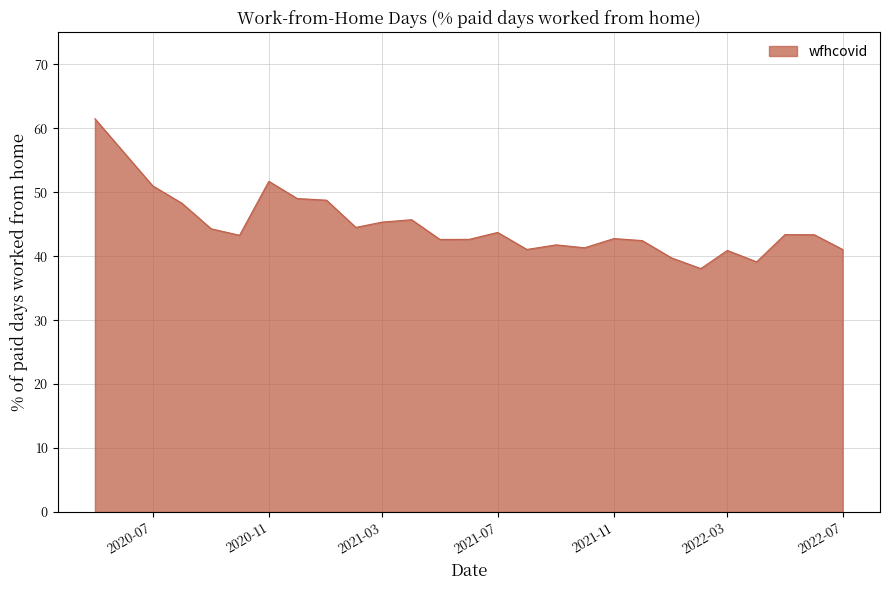

What is the greatest value displayed?

61.5